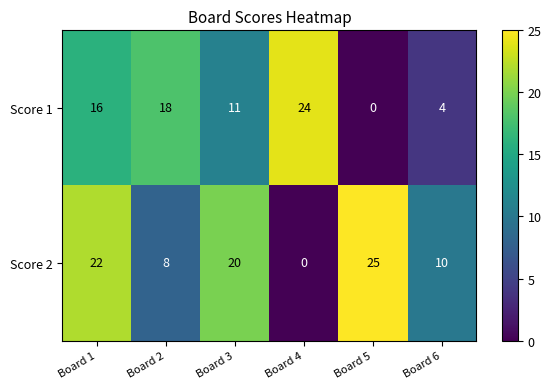

How many distinct data groups are displayed?

2